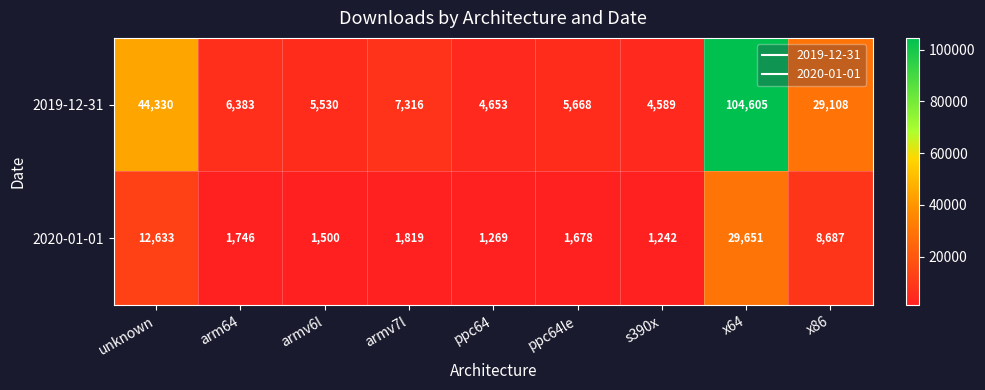

Count the number of data series in this chart.

2